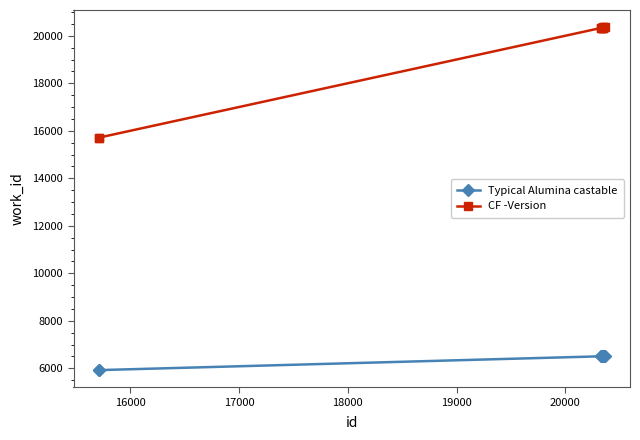

What is the difference between the second highest and minimum values in the CF -Version series?

4644